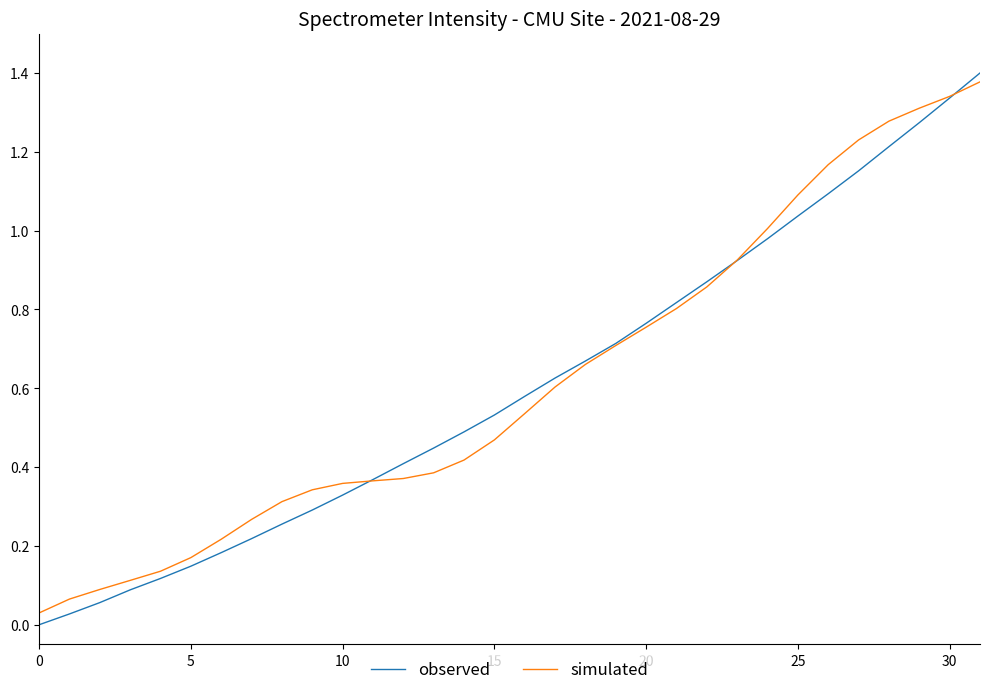

What are all the series names shown in the legend?

observed, simulated